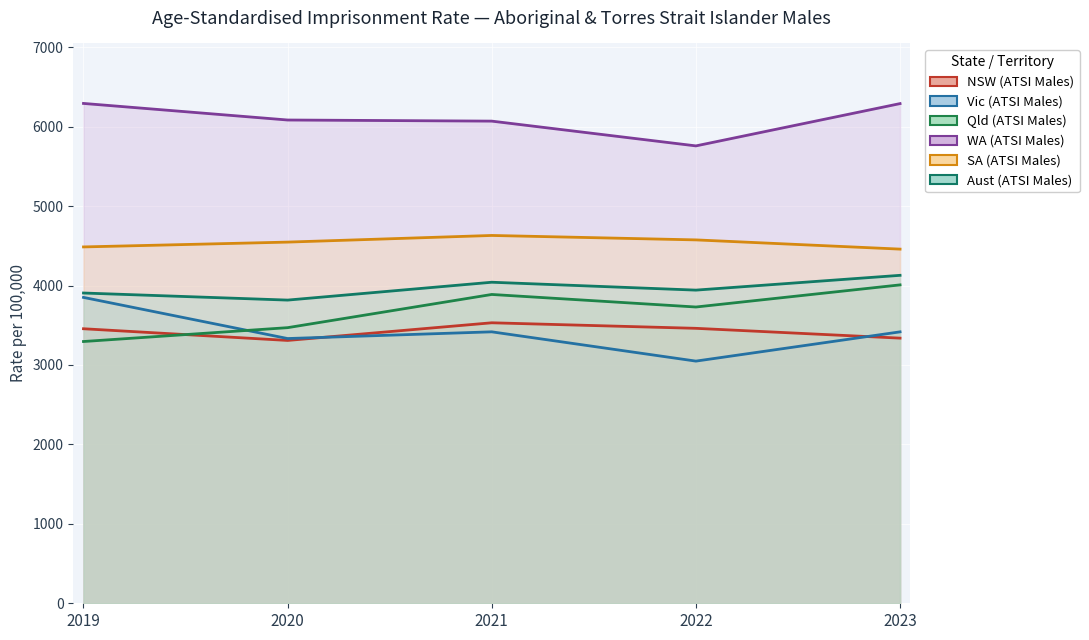

What is the difference between the maximum and second lowest values in the Vic (ATSI Males) series?

517.9